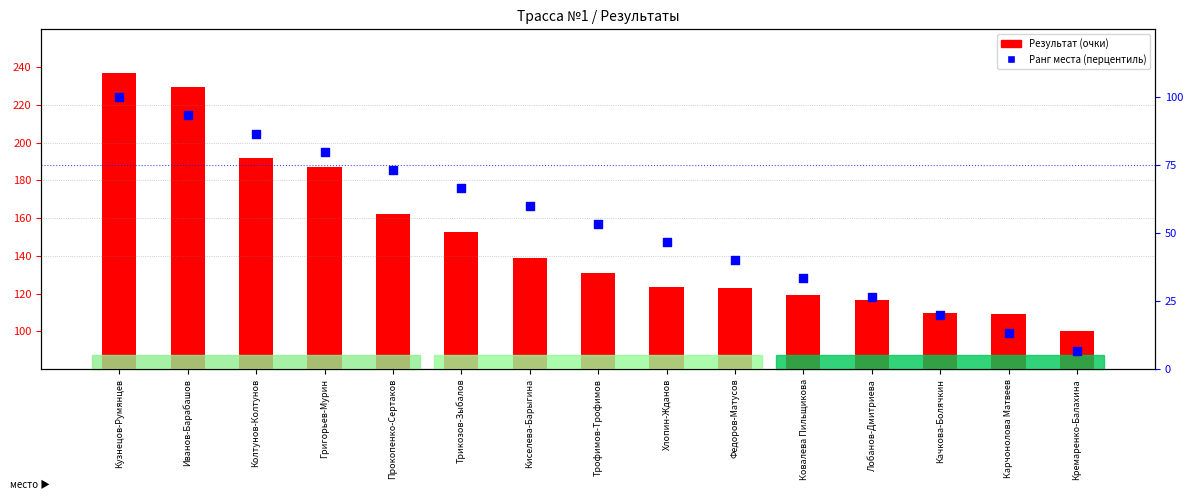

Which series has the widest spread of Y values?

Результат